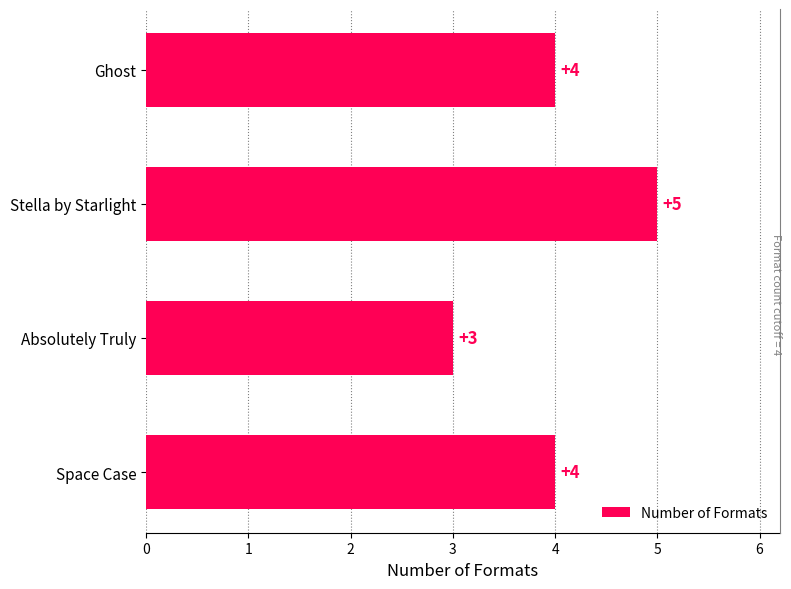

The chart shows a value of 7 at Space Case. True or false?

False